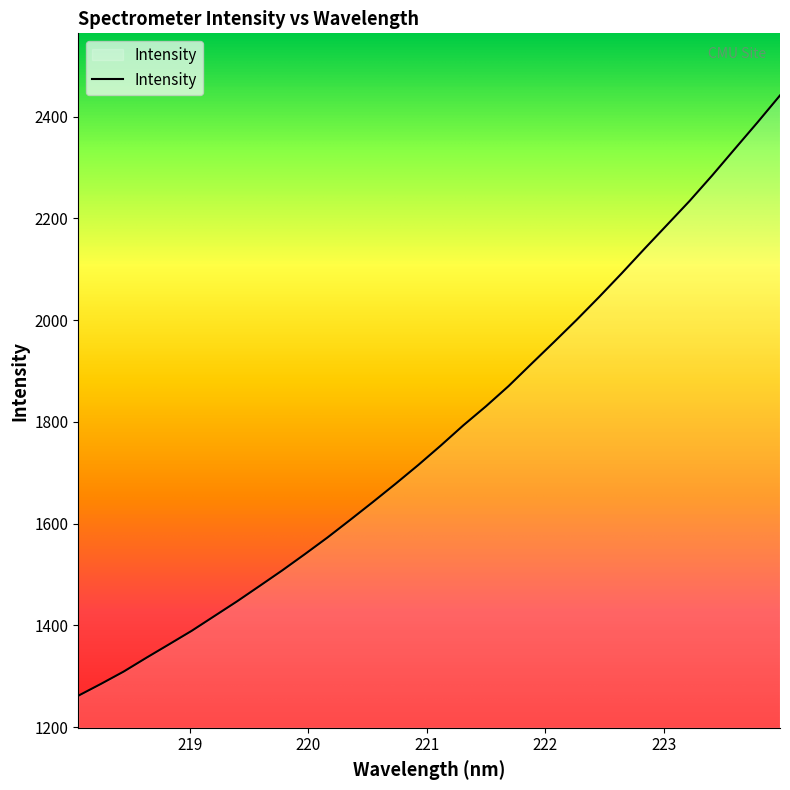

What is the greatest value displayed?

2441.5